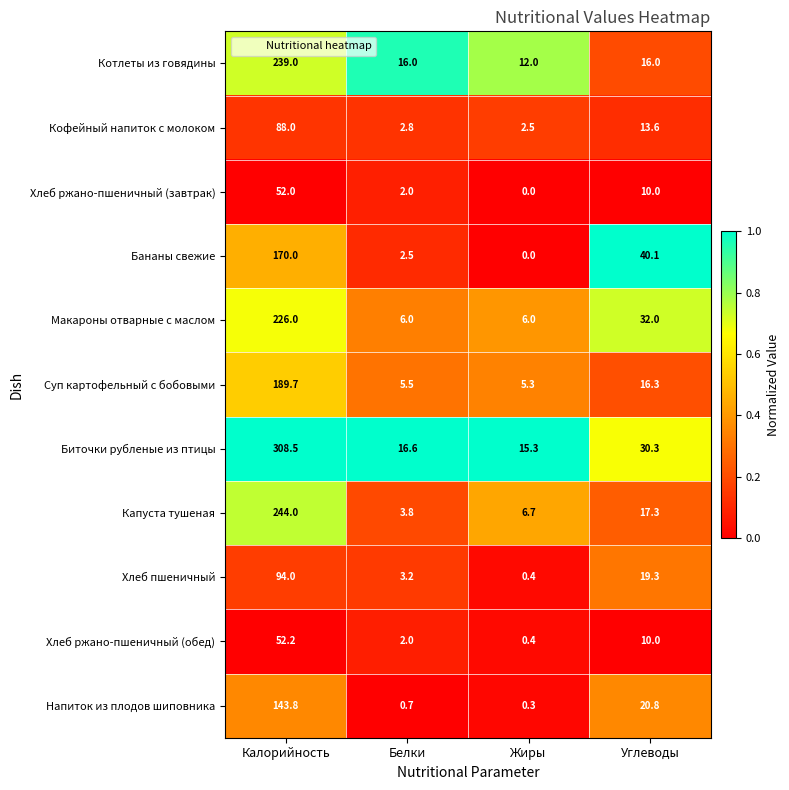

True or false: Хлеб ржано-пшеничный (обед) has a value of 0.4 at Жиры.

True